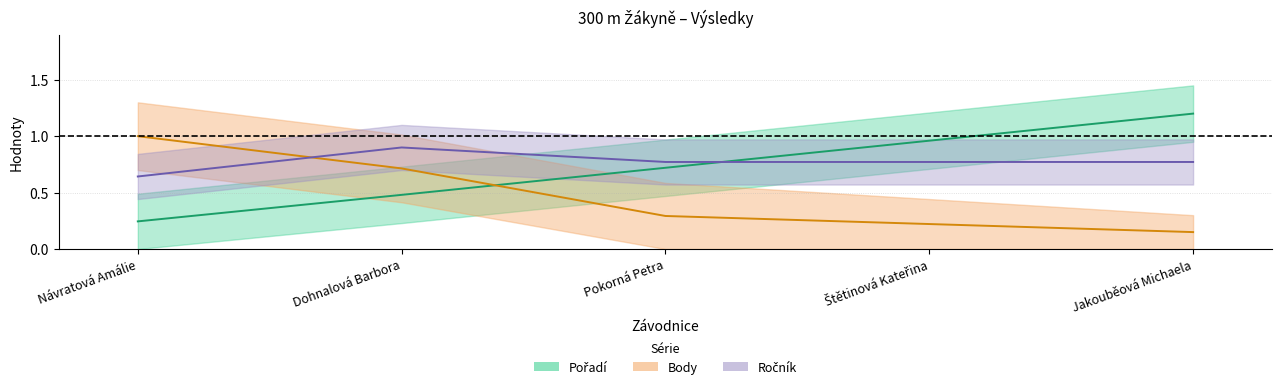

What are all the series names shown in the legend?

Pořadí, Body, Ročník